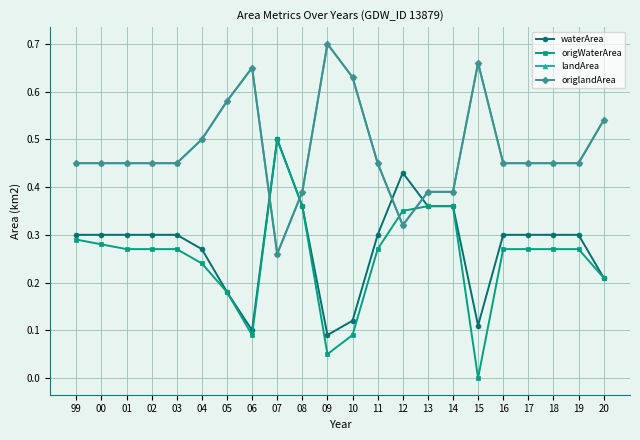

What position from the right is 06?

15